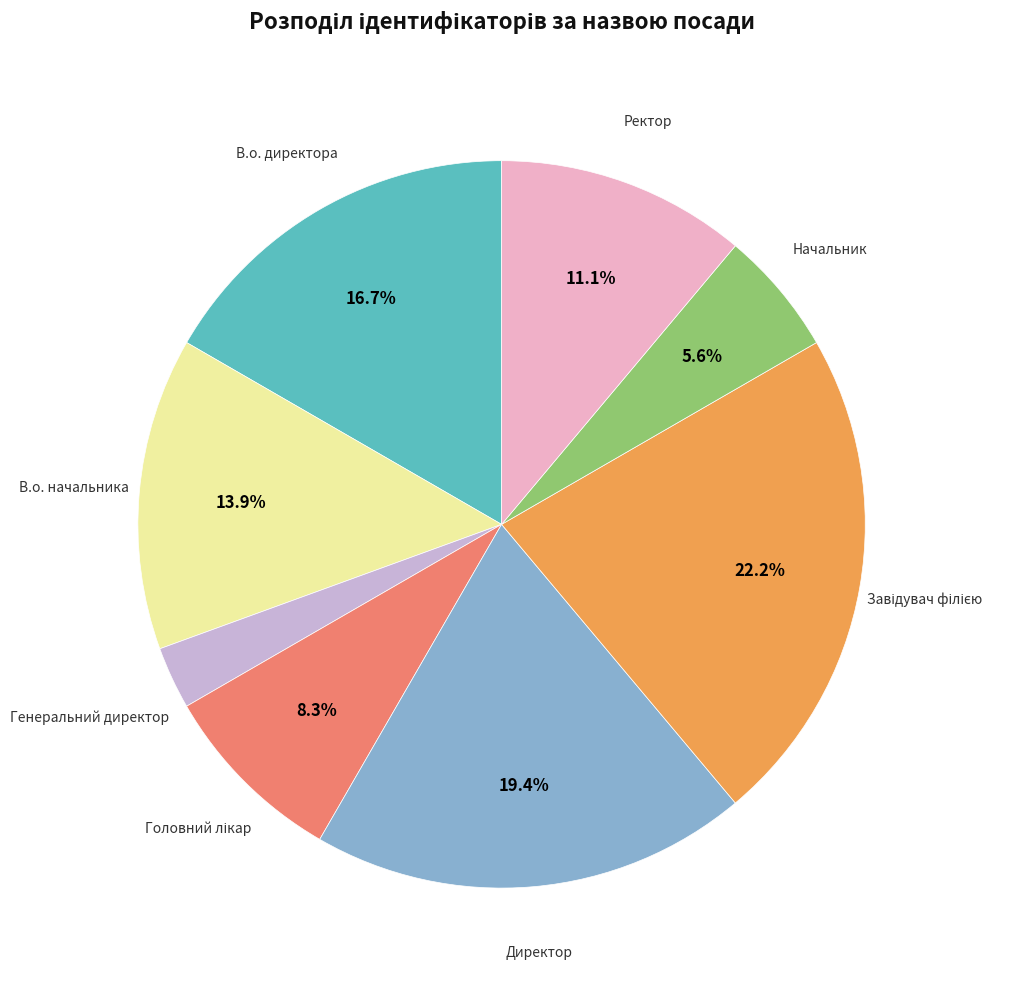

Does any single category account for the majority?

No